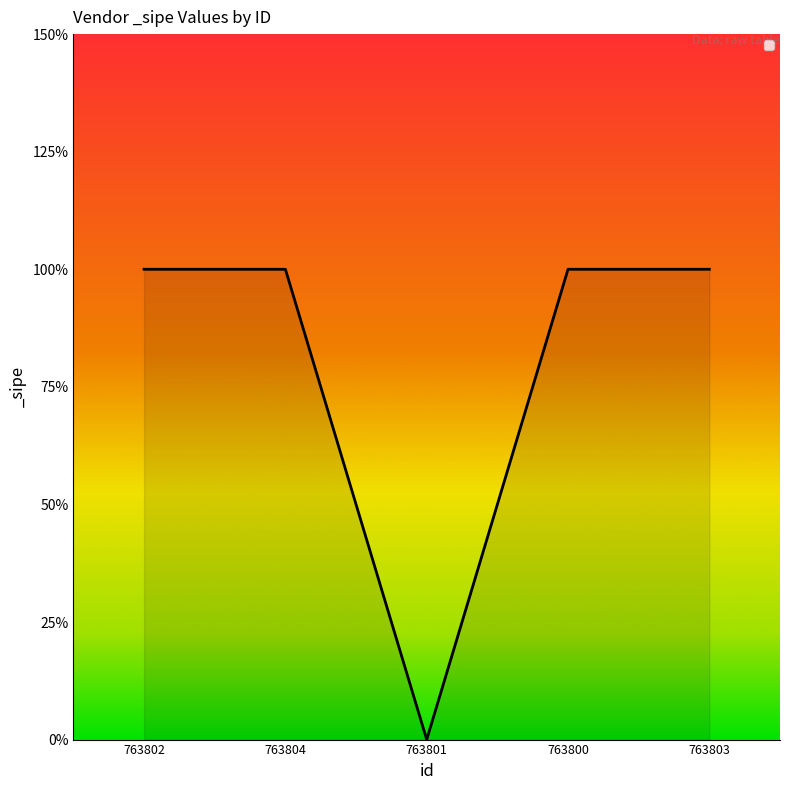

The chart shows a value of 1 at 763802. True or false?

True